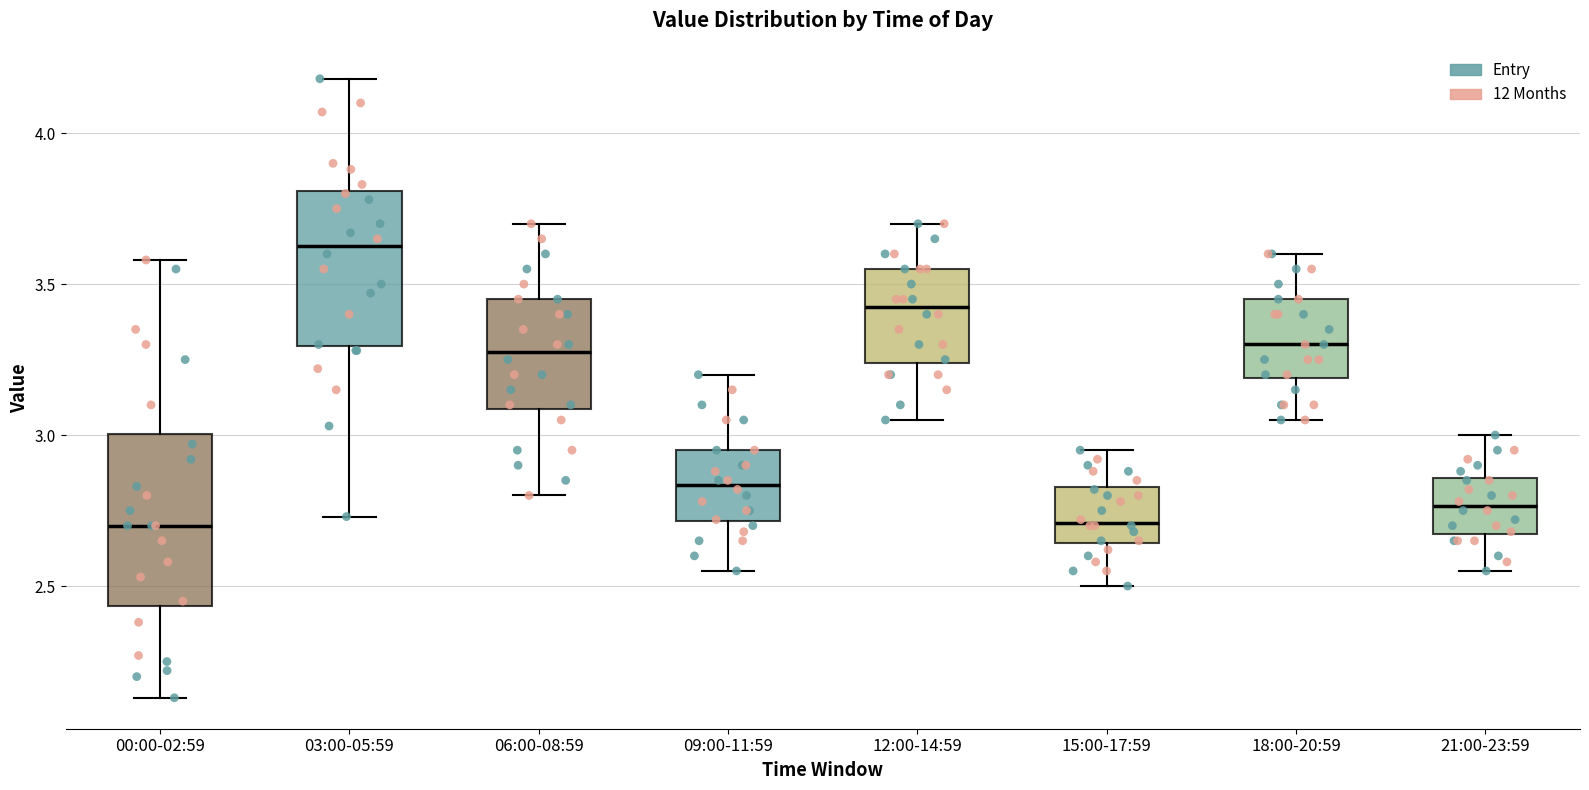

Reading left to right, transcribe this box plot: for each box, give where its median line is, the range the box spans, and where its two whiskers end, as read against the y-axis. The values are not printed on the chart, so give them approximately, as read against the axis.

00:00-02:59: median 2.70, box 2.45 to 3.00, whiskers 2.15 to 3.60
03:00-05:59: median 3.65, box 3.30 to 3.80, whiskers 2.75 to 4.20
06:00-08:59: median 3.30, box 3.10 to 3.45, whiskers 2.80 to 3.70
09:00-11:59: median 2.85, box 2.70 to 2.95, whiskers 2.55 to 3.20
12:00-14:59: median 3.45, box 3.25 to 3.55, whiskers 3.05 to 3.70
15:00-17:59: median 2.70, box 2.65 to 2.85, whiskers 2.50 to 2.95
18:00-20:59: median 3.30, box 3.20 to 3.45, whiskers 3.05 to 3.60
21:00-23:59: median 2.75, box 2.65 to 2.85, whiskers 2.55 to 3.00